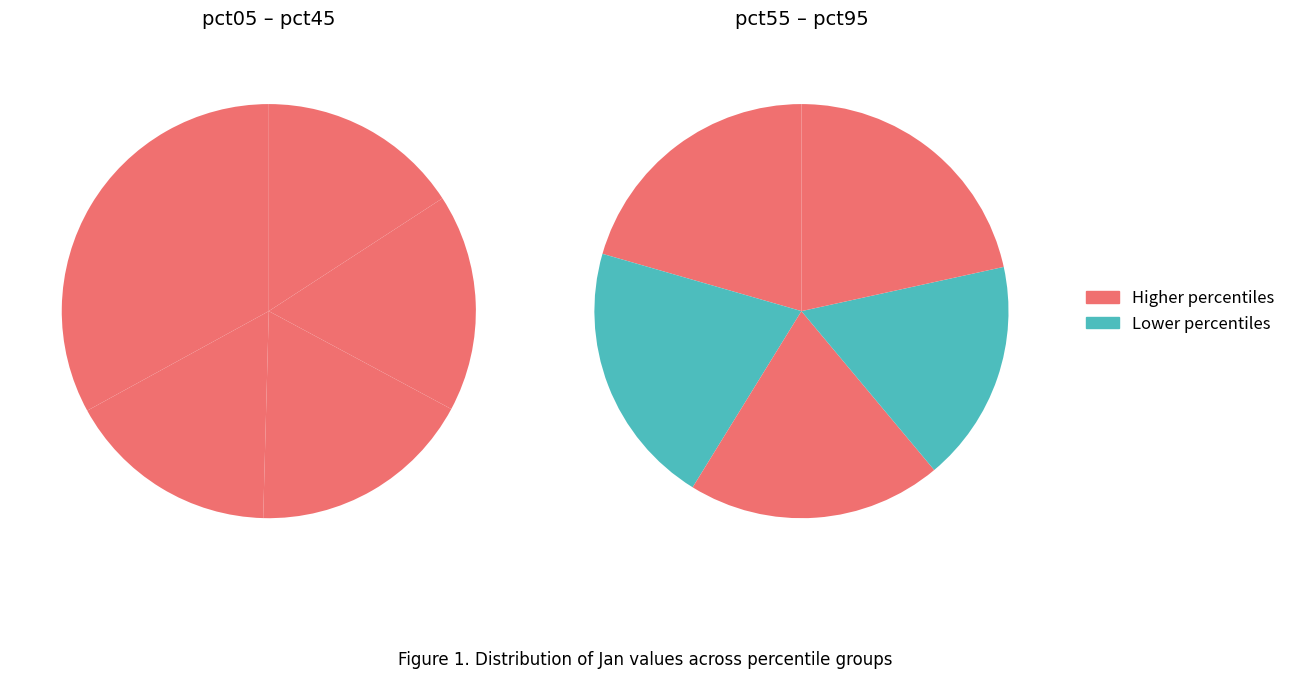

What portion of the pie excludes 8?

92.2%